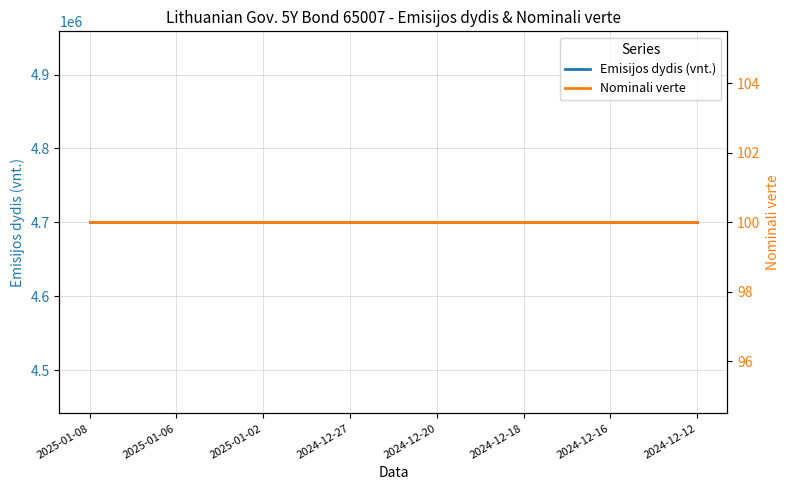

True or false: Nominali verte and Emisijos dydis (vnt.) intersect in this chart.

False